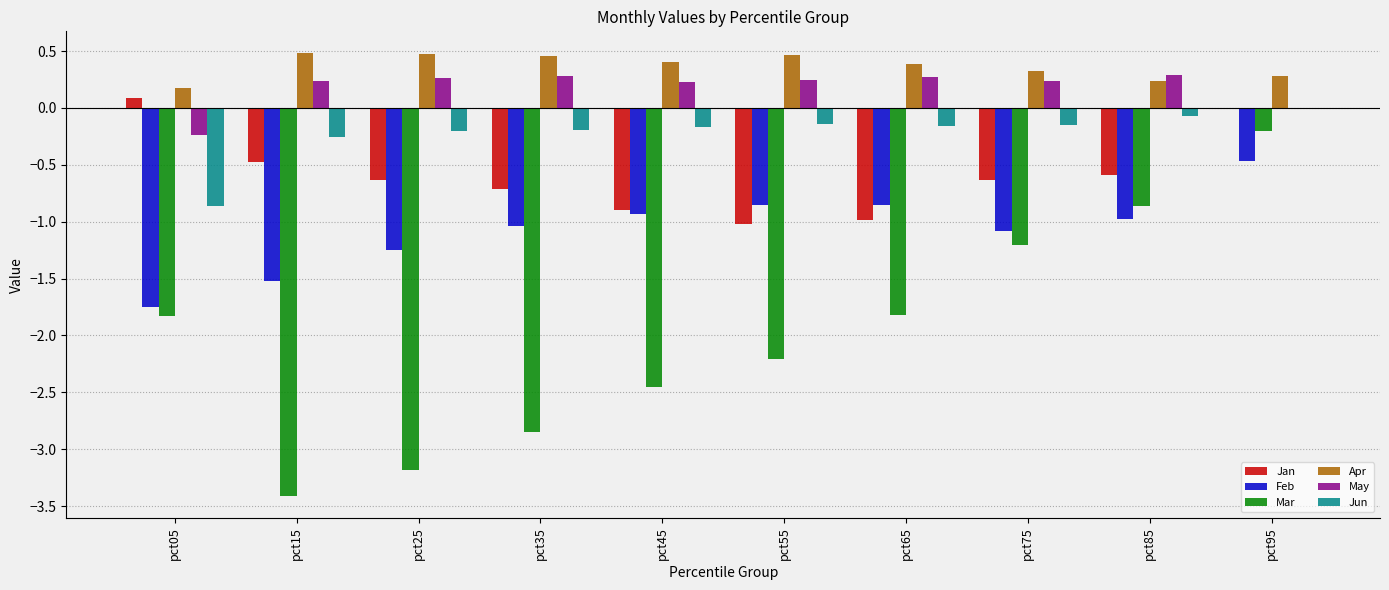

What is the spread (max minus min) of values at pct95?

0.7